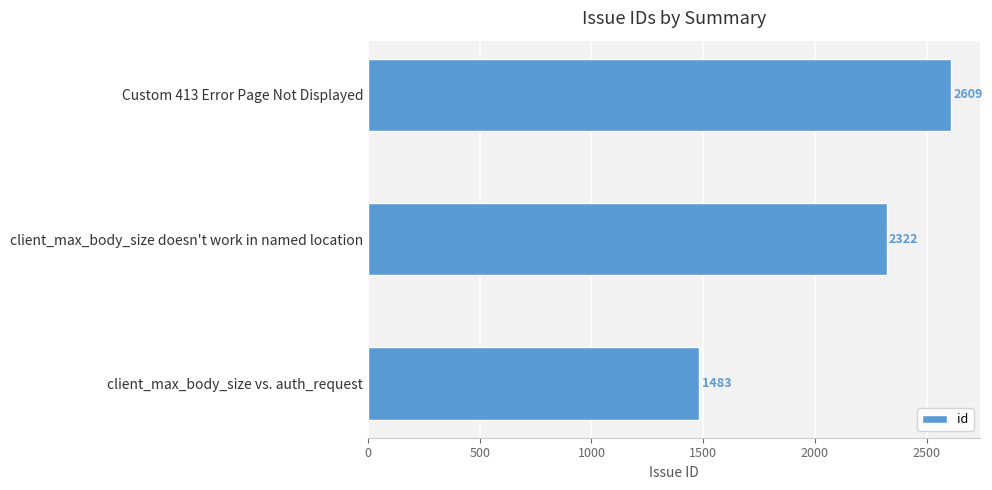

How many values are between 1483 and 2609?

3